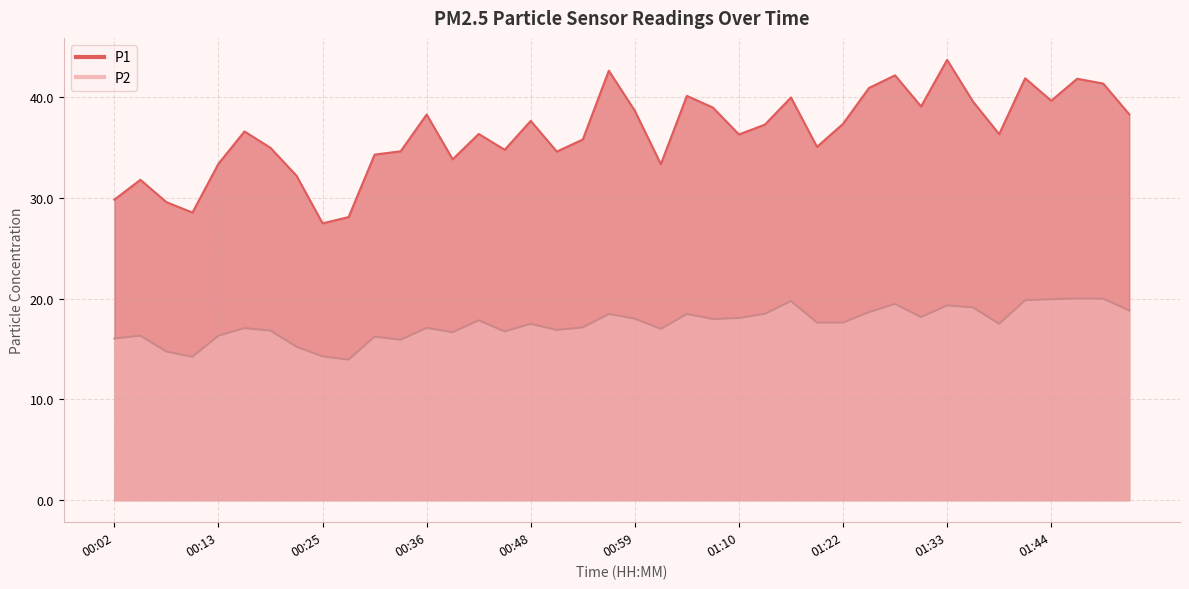

Rank the categories by P1 value from highest to lowest.

01:33, 00:56, 01:27, 01:42, 01:47, 01:50, 01:24, 01:05, 01:16, 01:44, 01:36, 01:30, 01:08, 00:59, 01:53, 00:36, 00:48, 01:22, 01:13, 00:16, 00:42, 01:39, 01:10, 00:53, 01:19, 00:19, 00:45, 00:34, 00:51, 00:31, 00:39, 00:13, 01:02, 00:22, 00:05, 00:02, 00:08, 00:11, 00:28, 00:25